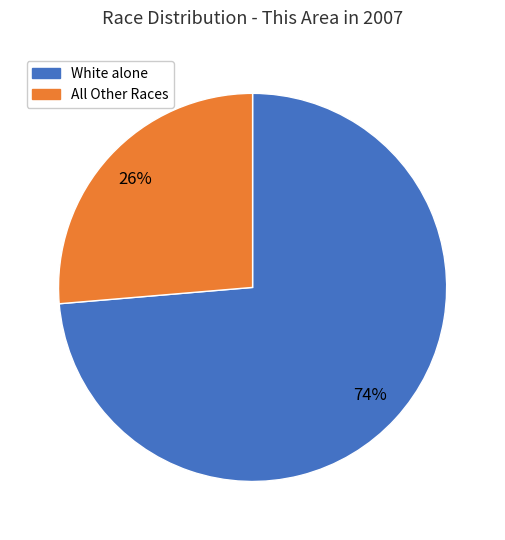

To the nearest percent, what is the average slice percentage?

50%